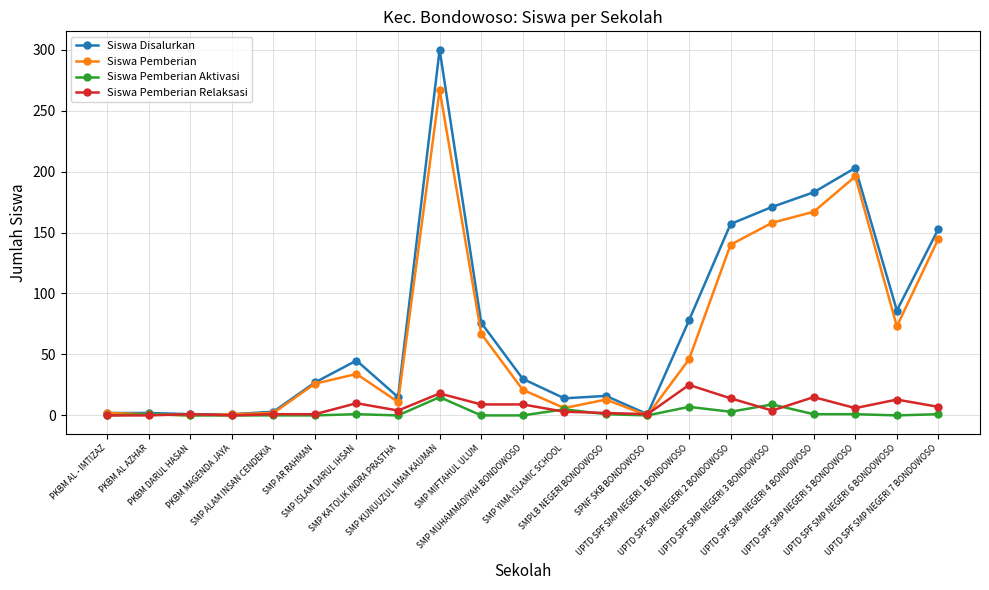

How many lines are shown in the chart?

4